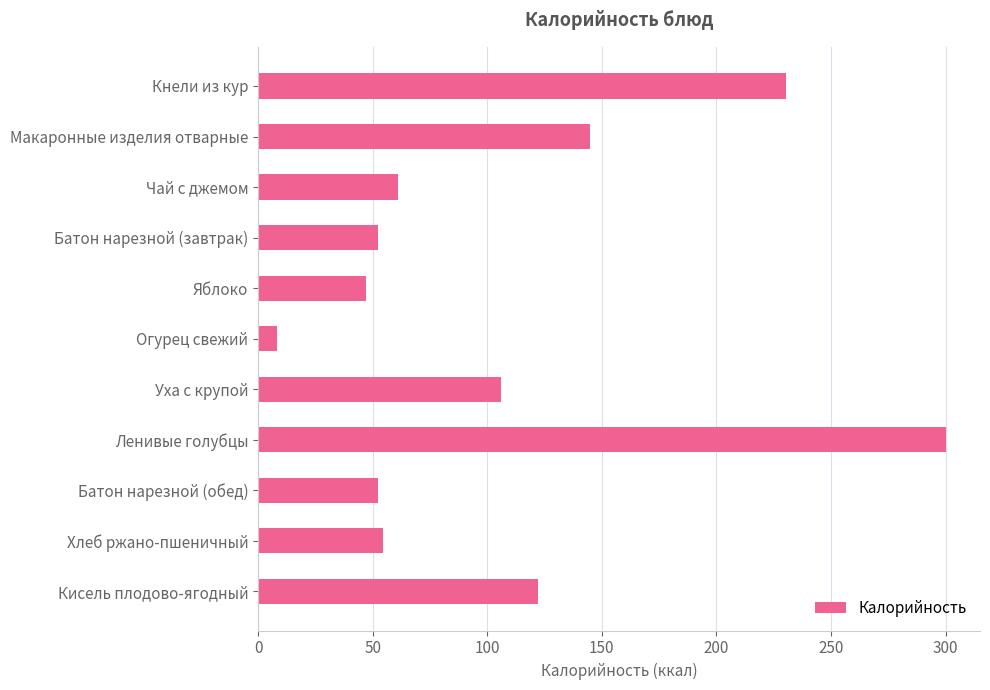

True or false: the data shows 29.3 at Кисель плодово-ягодный.

False